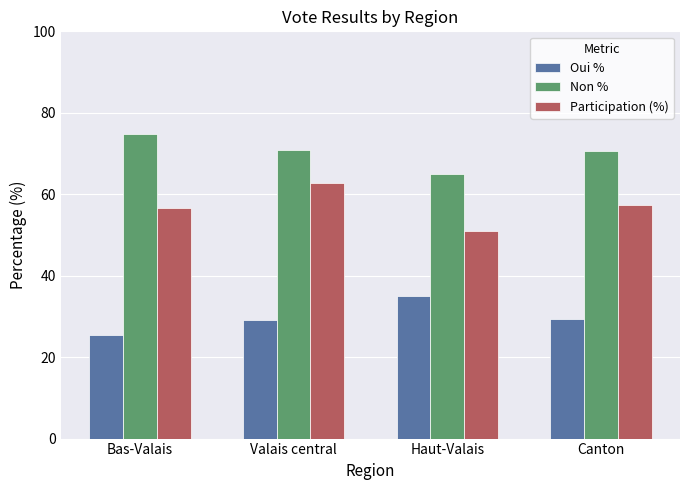

What is the approximate value of Oui % at Valais central?

29.1